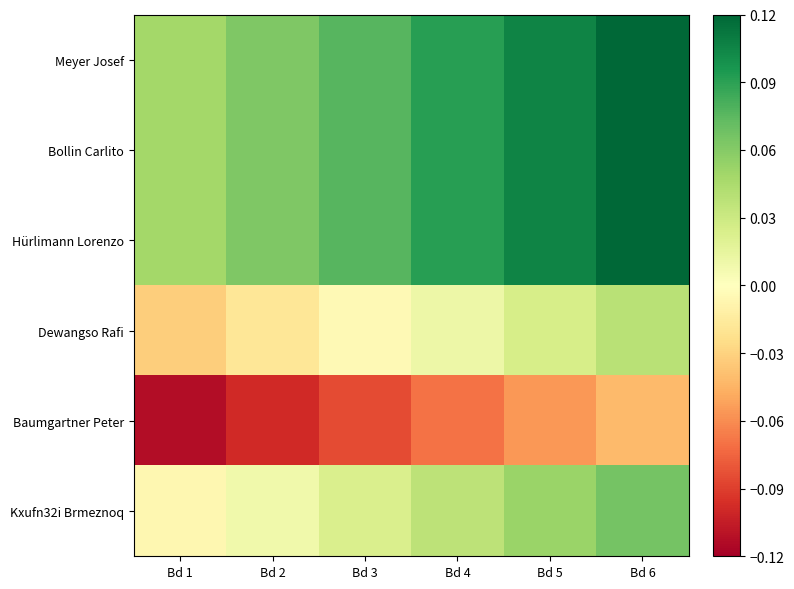

Reading left to right, what are all the values shown in this chart?

Meyer Josef: Bd 1=0.0	Bd 2=0.1	Bd 3=0.1	Bd 4=0.1	Bd 5=0.1	Bd 6=0.1
Bollin Carlito: Bd 1=0.0	Bd 2=0.1	Bd 3=0.1	Bd 4=0.1	Bd 5=0.1	Bd 6=0.1
Hürlimann Lorenzo: Bd 1=0.0	Bd 2=0.1	Bd 3=0.1	Bd 4=0.1	Bd 5=0.1	Bd 6=0.1
Dewangso Rafi: Bd 1=-0.0	Bd 2=-0.0	Bd 3=-0.0	Bd 4=0.0	Bd 5=0.0	Bd 6=0.0
Baumgartner Peter: Bd 1=-0.1	Bd 2=-0.1	Bd 3=-0.1	Bd 4=-0.1	Bd 5=-0.1	Bd 6=-0.0
Kxufn32i Brmeznoq: Bd 1=-0.0	Bd 2=0.0	Bd 3=0.0	Bd 4=0.0	Bd 5=0.1	Bd 6=0.1